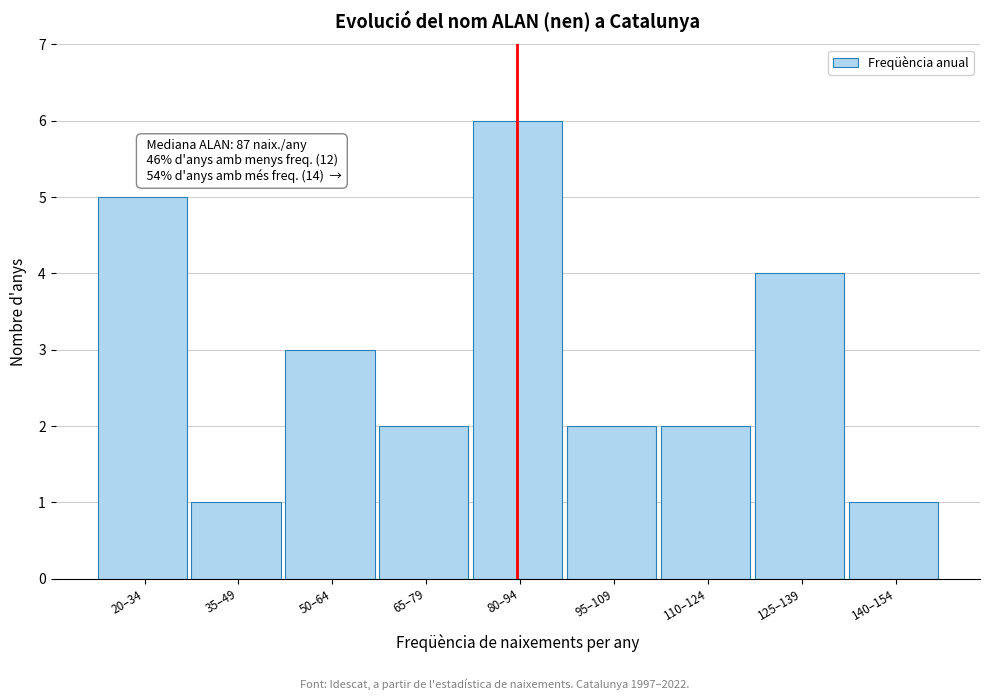

Reading left to right, list all the values displayed in this chart.

20–34=5	35–49=1	50–64=3	65–79=2	80–94=6	95–109=2	110–124=2	125–139=4	140–154=1